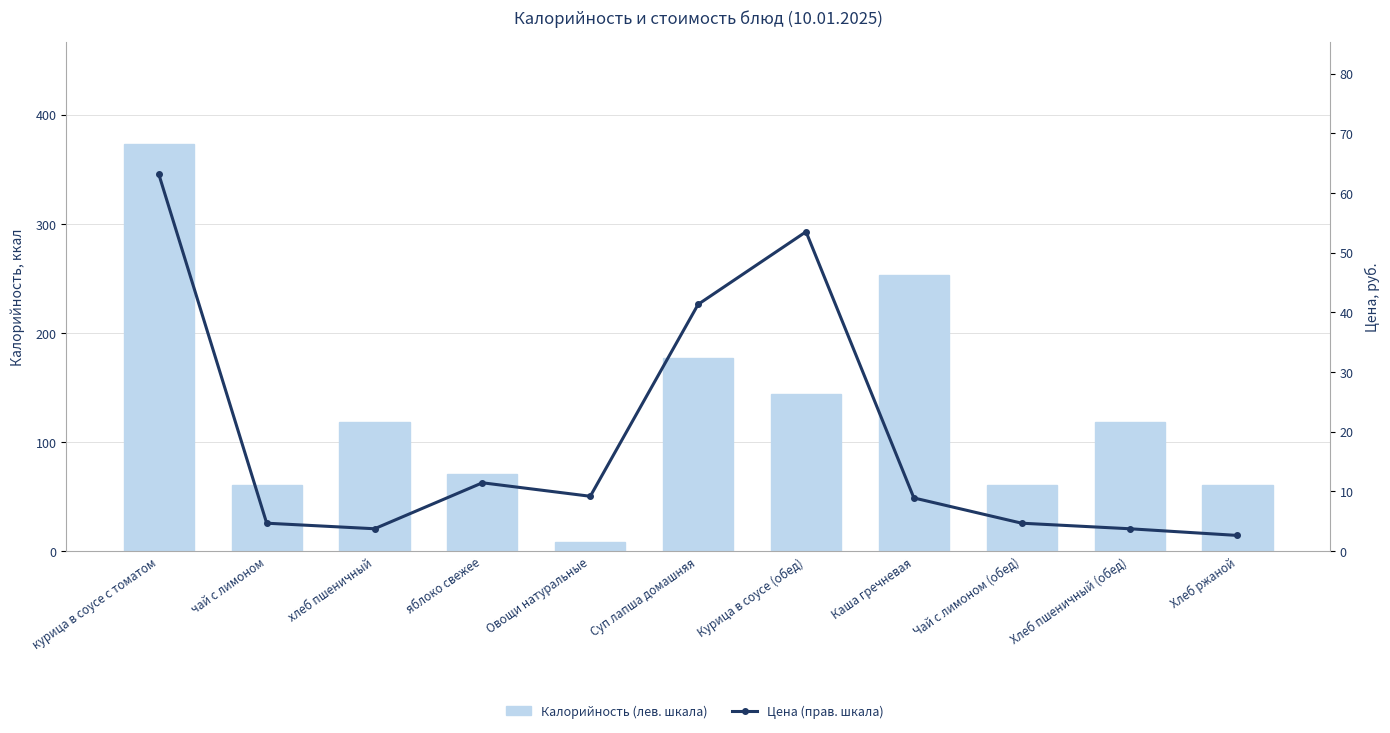

Which series has the largest range (max minus min)?

Калорийность (лев. шкала)